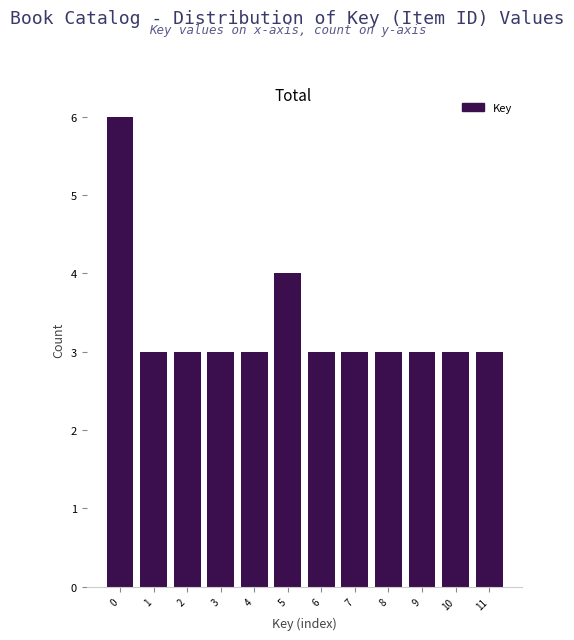

Reading left to right, what are all the values shown in this chart?

0=6	1=3	2=3	3=3	4=3	5=4	6=3	7=3	8=3	9=3	10=3	11=3